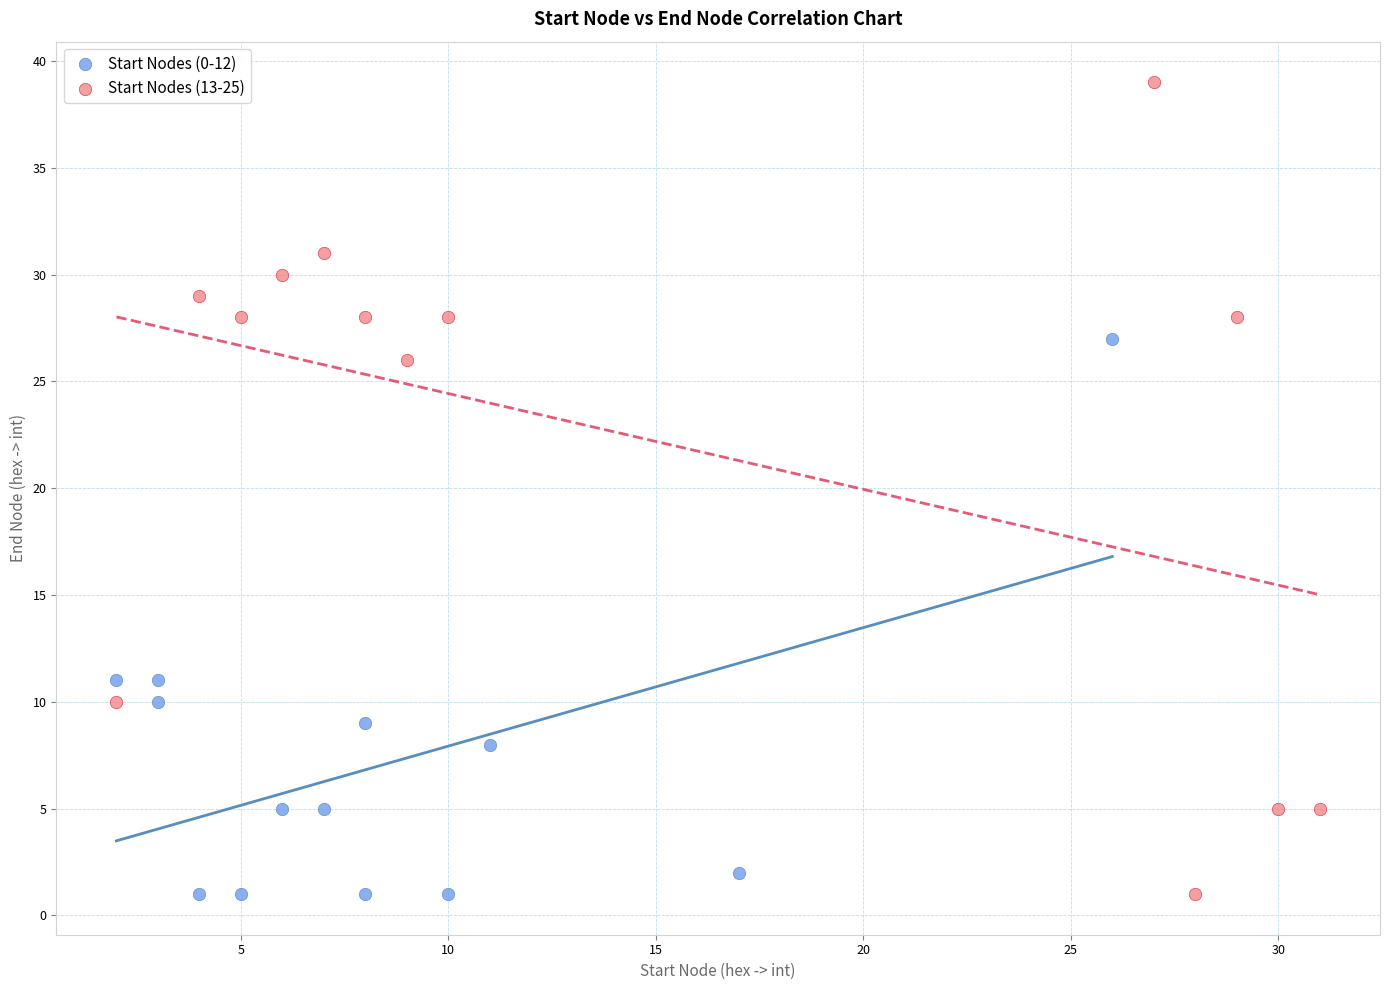

Which series reaches the maximum Y coordinate?

Start Nodes (13-25)